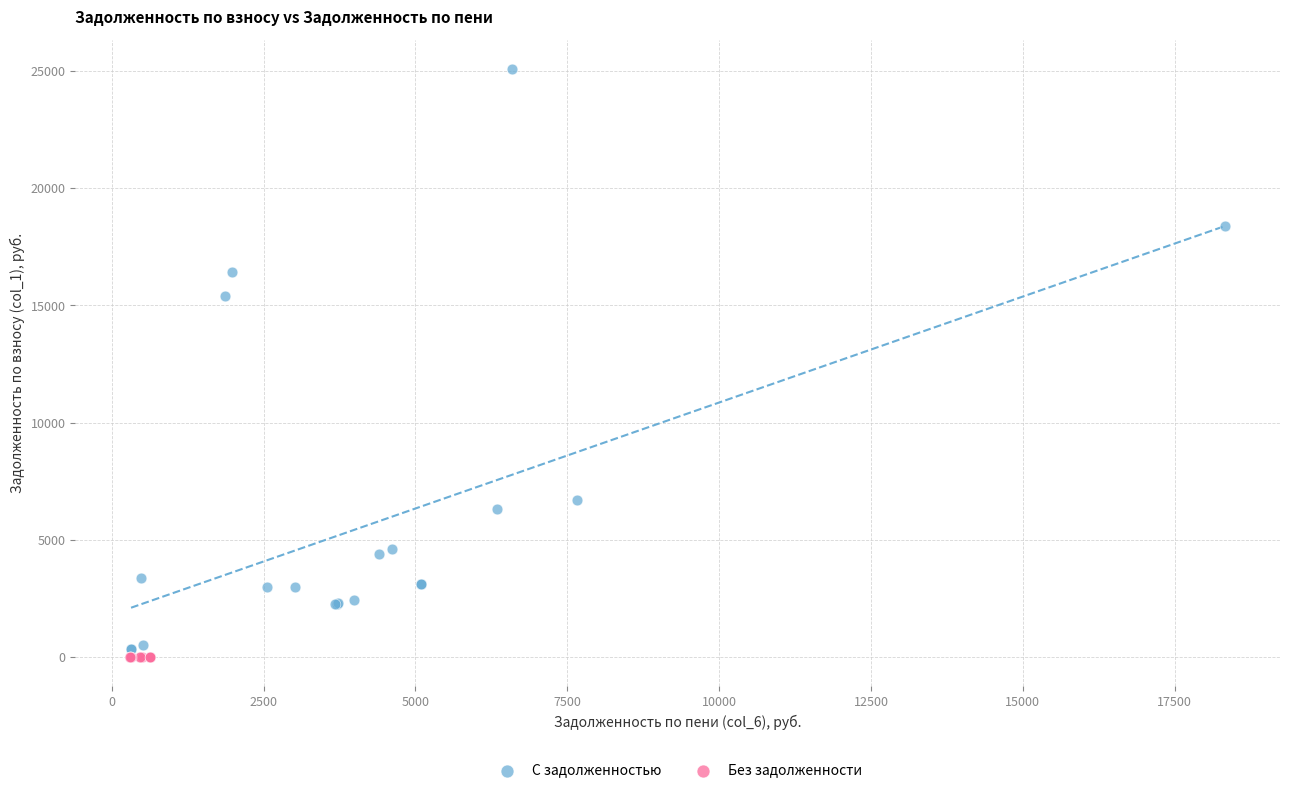

Which series reaches the maximum Y coordinate?

С задолженностью